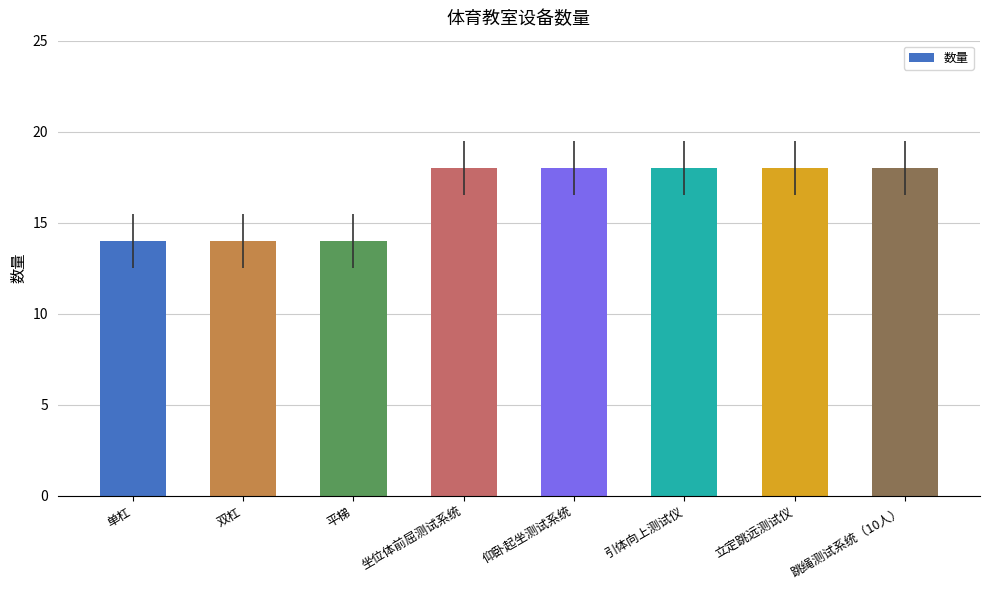

Read the value at 仰卧起坐测试系统.

18